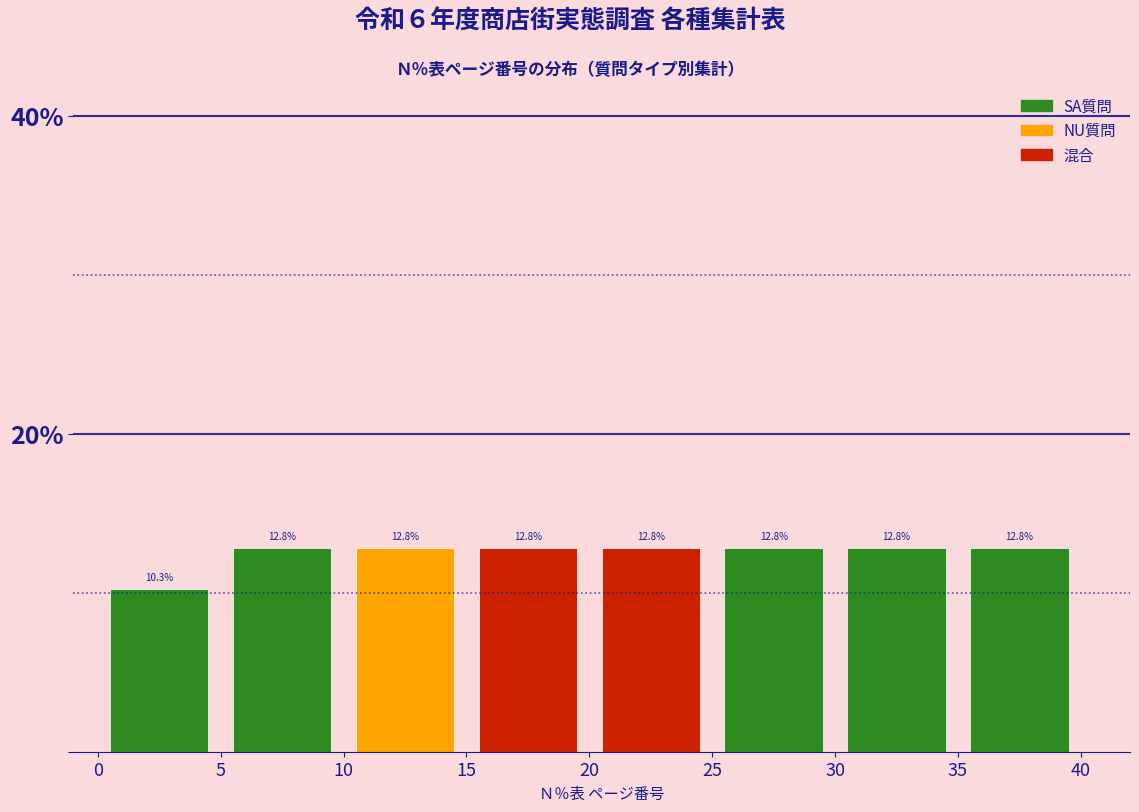

Reading left to right, list every bar in this chart as the range it spans on the x-axis followed by its height.

0 to 5: 10.3
5 to 10: 12.8
10 to 15: 12.8
15 to 20: 12.8
20 to 25: 12.8
25 to 30: 12.8
30 to 35: 12.8
35 to 40: 12.8